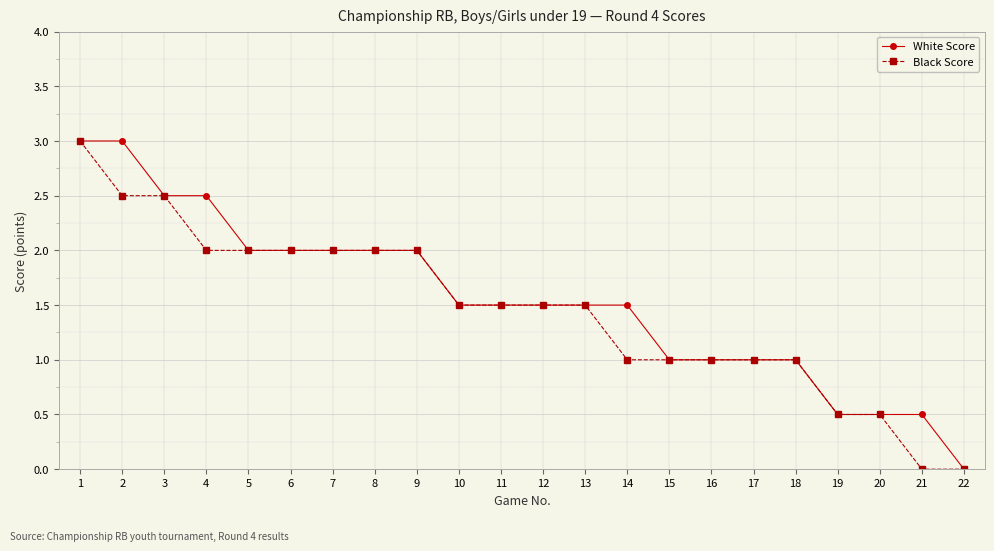

Reading left to right, extract all data points from this chart.

White Score: 3.0	3.0	2.5	2.5	2.0	2.0	2.0	2.0	2.0	1.5	1.5	1.5	1.5	1.5	1.0	1.0	1.0	1.0	0.5	0.5	0.5	0.0
Black Score: 3.0	2.5	2.5	2.0	2.0	2.0	2.0	2.0	2.0	1.5	1.5	1.5	1.5	1.0	1.0	1.0	1.0	1.0	0.5	0.5	0.0	0.0